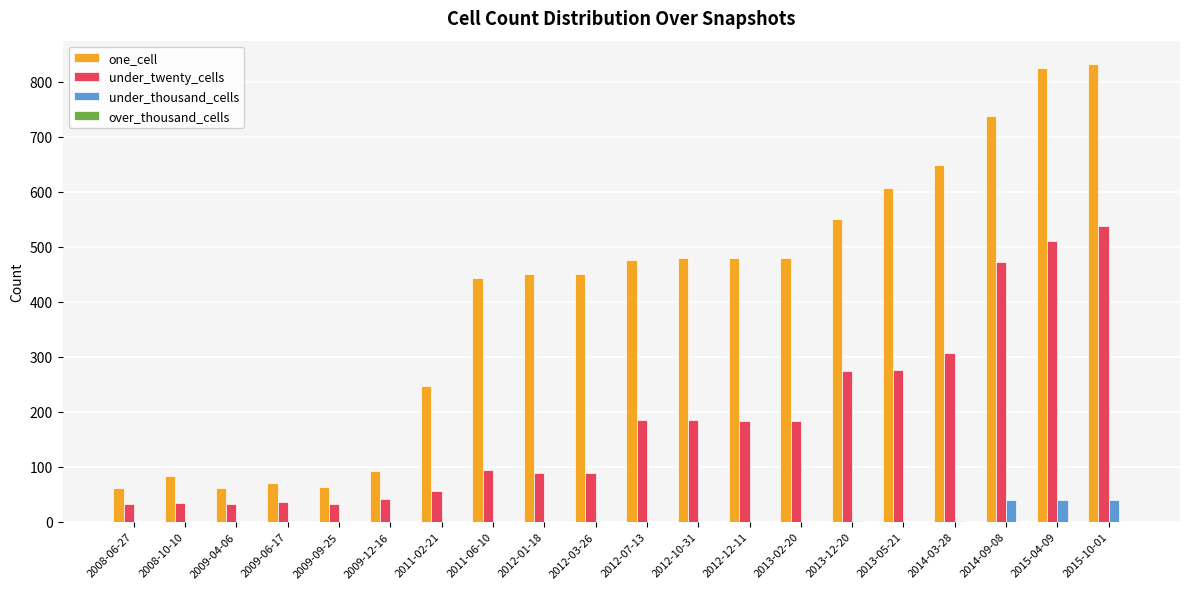

Is the value of under_twenty_cells at 2008-06-27 greater than the value of one_cell at 2014-09-08?

No